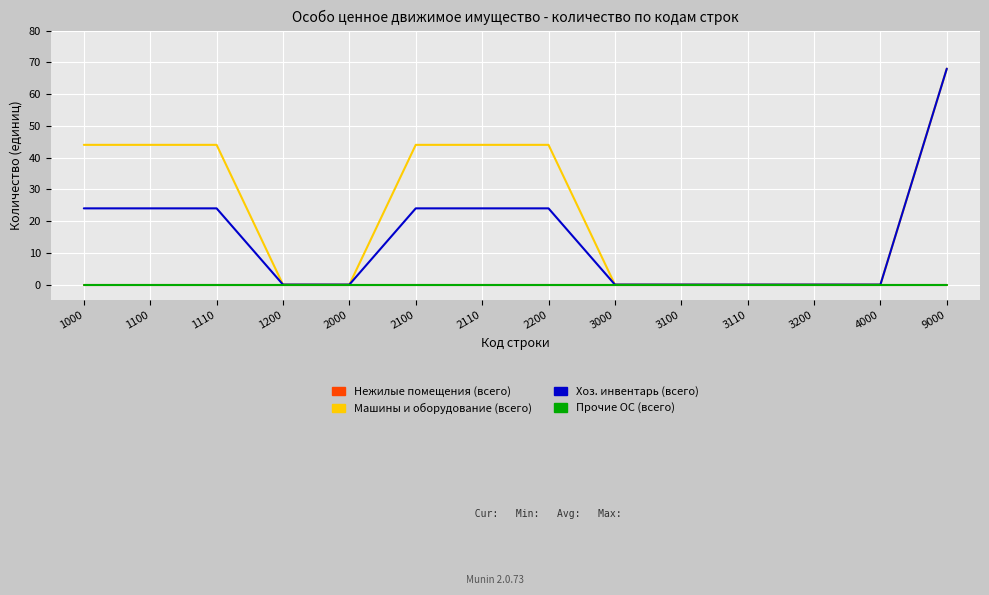

True or false: Нежилые помещения (всего) has more than 2 interior local peaks.

False